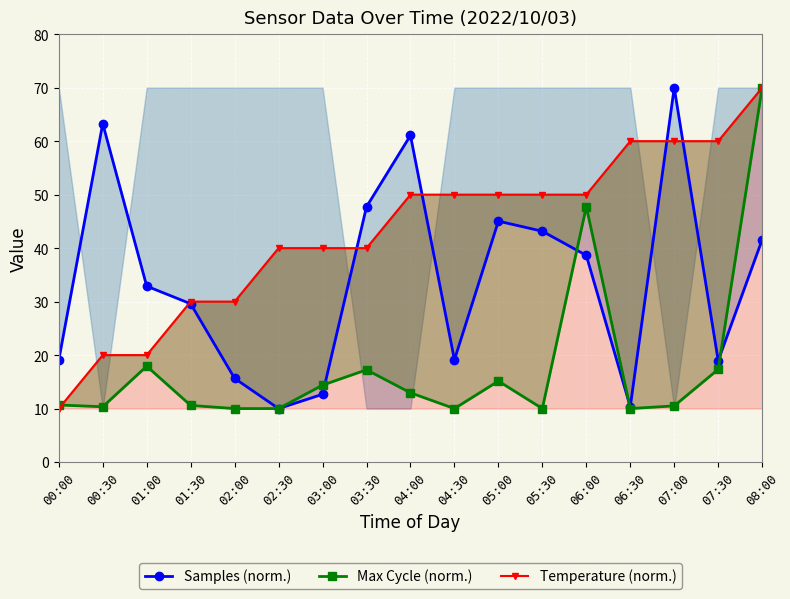

Rank the series at 03:30 from highest to lowest value.

Samples (norm.), Temperature (norm.), Max Cycle (norm.)